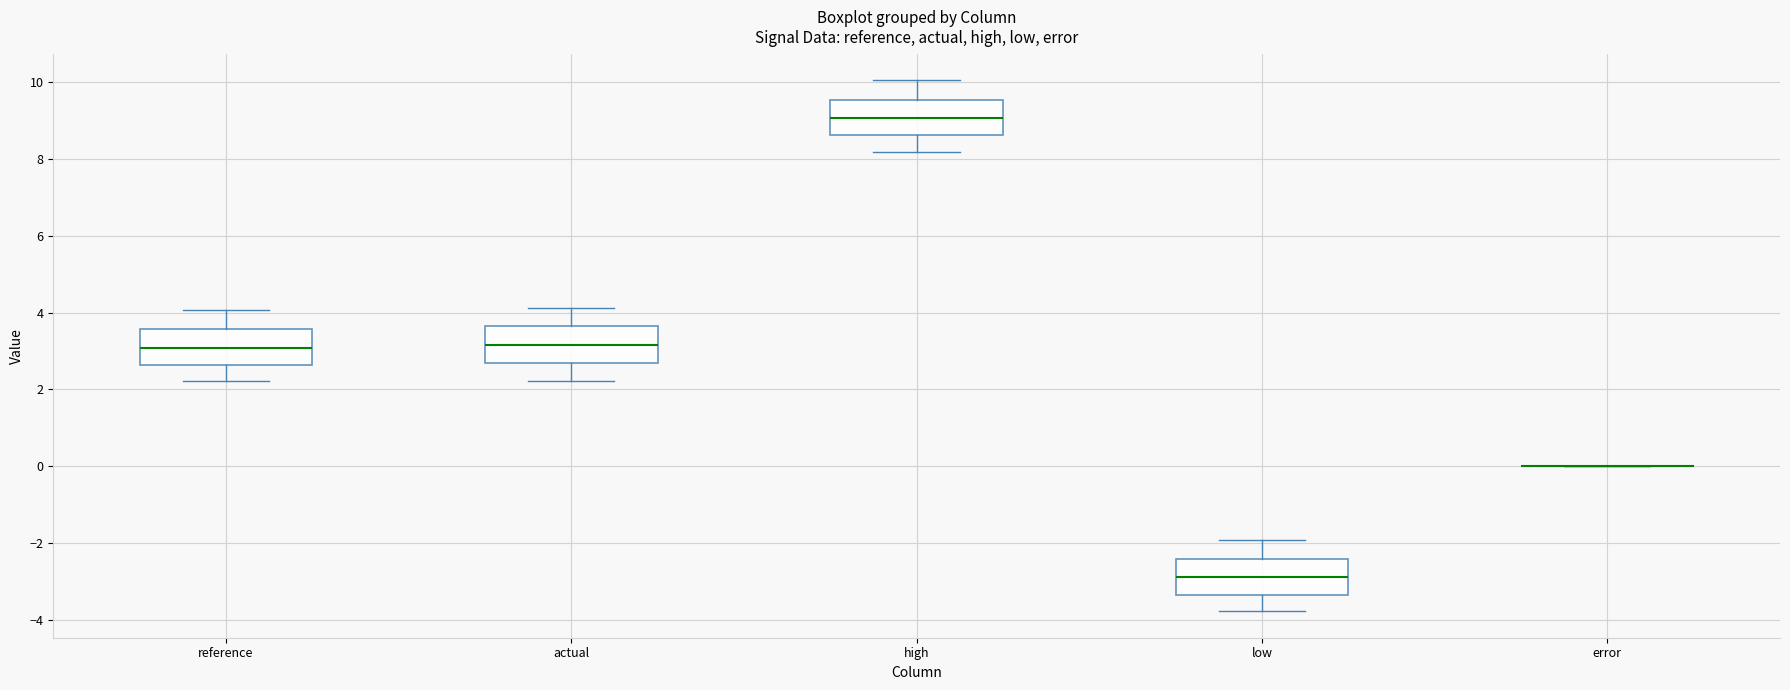

Reading left to right, read every box against the y-axis: the position of its median line, the range the box covers, and the ends of its whiskers. The values are not printed on the chart, so give them approximately, as read against the axis.

reference: median 3.0, box 2.6 to 3.6, whiskers 2.2 to 4.0
actual: median 3.2, box 2.6 to 3.6, whiskers 2.2 to 4.2
high: median 9.0, box 8.6 to 9.6, whiskers 8.2 to 10.0
low: median -3.0, box -3.4 to -2.4, whiskers -3.8 to -2.0
error: box collapsed to a line at 0.0, whiskers 0.0 to 0.0